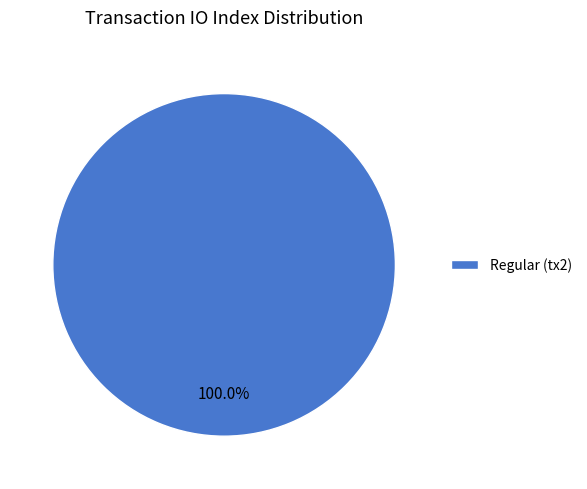

How many segments does this pie chart have?

1